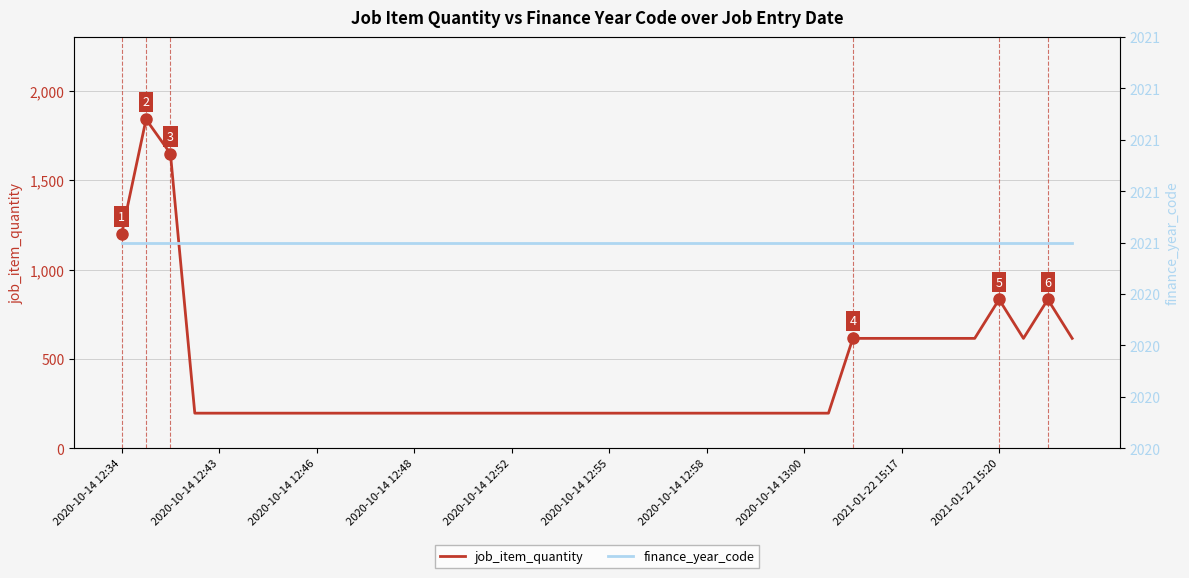

Rank the series by their maximum value, from highest to lowest.

finance_year_code, job_item_quantity